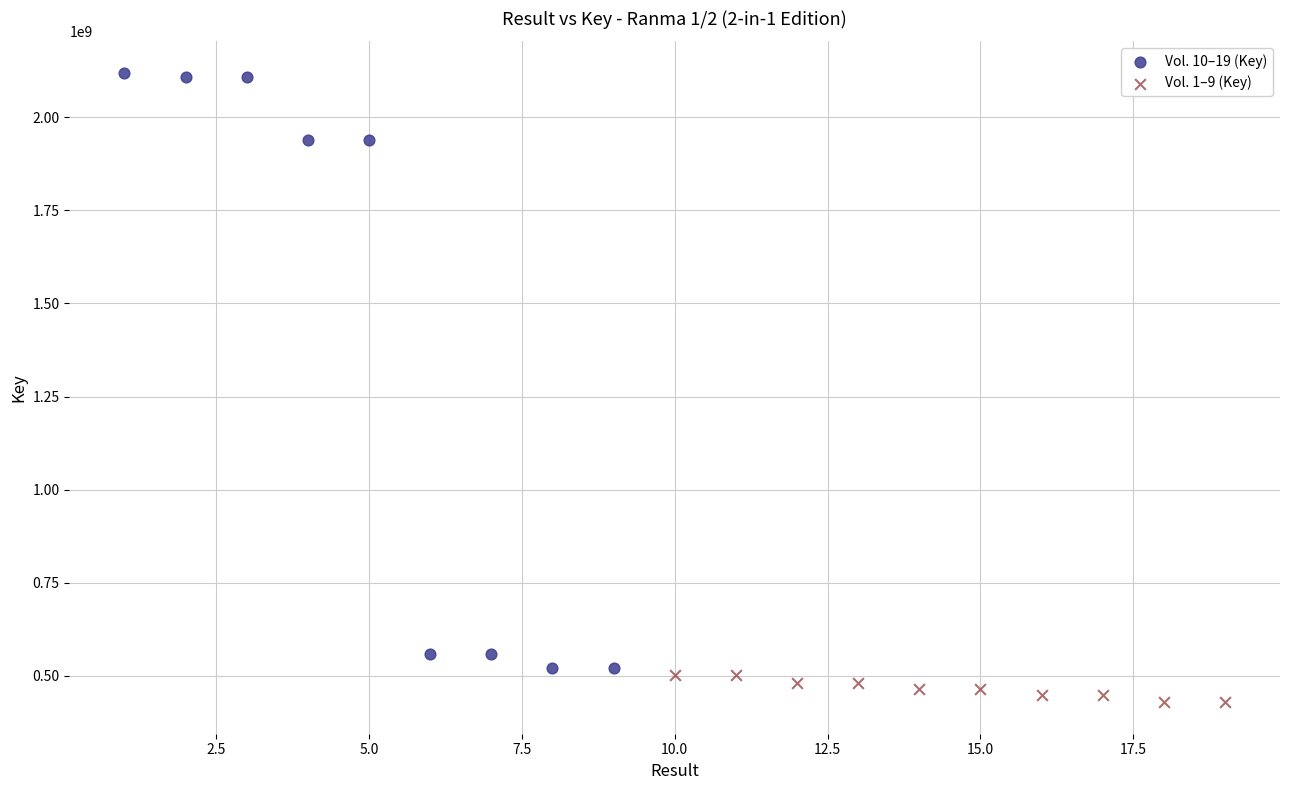

Which series contains the highest Y value?

Vol. 10–19 (Key)